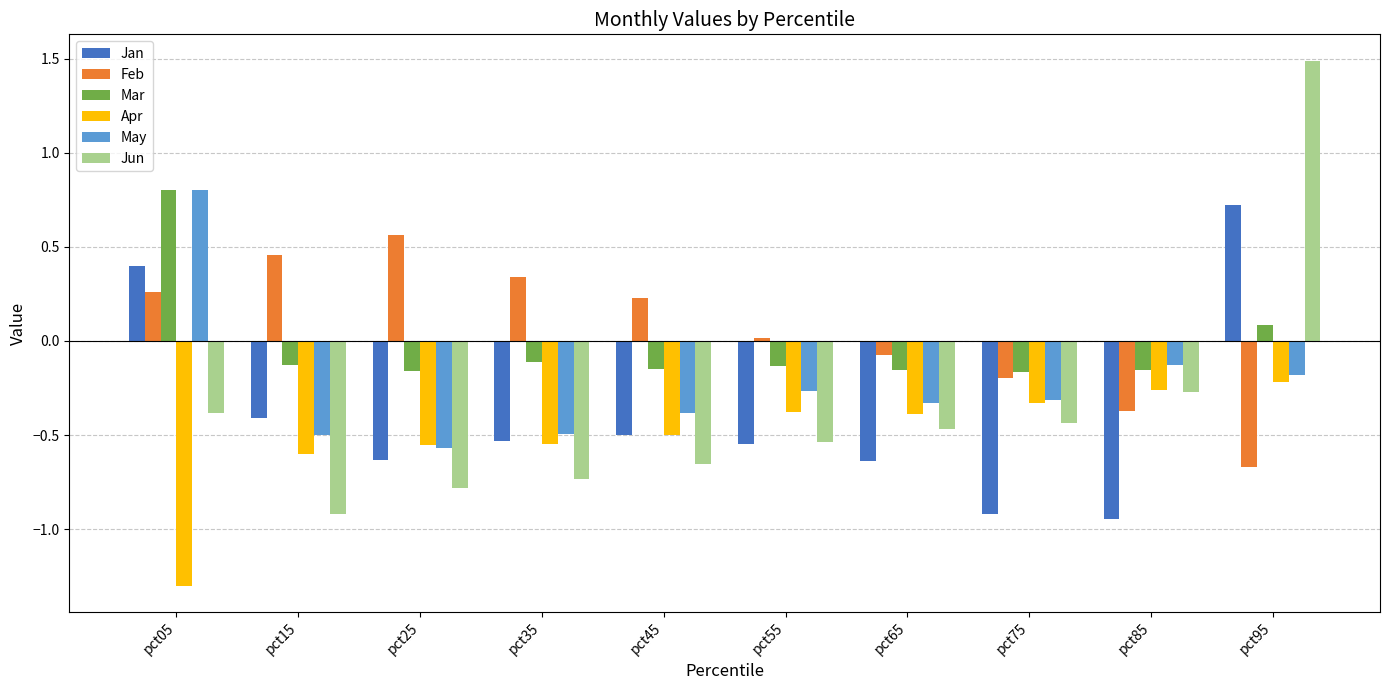

How many values in the Mar series exceed 0?

2